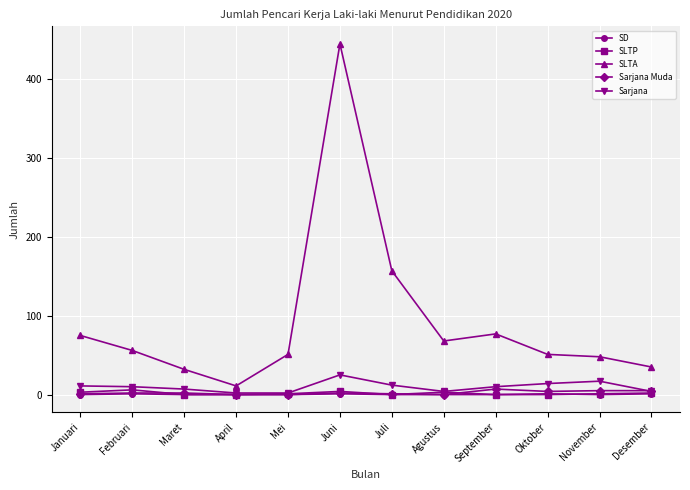

How many values in the Sarjana series are below 10?

5